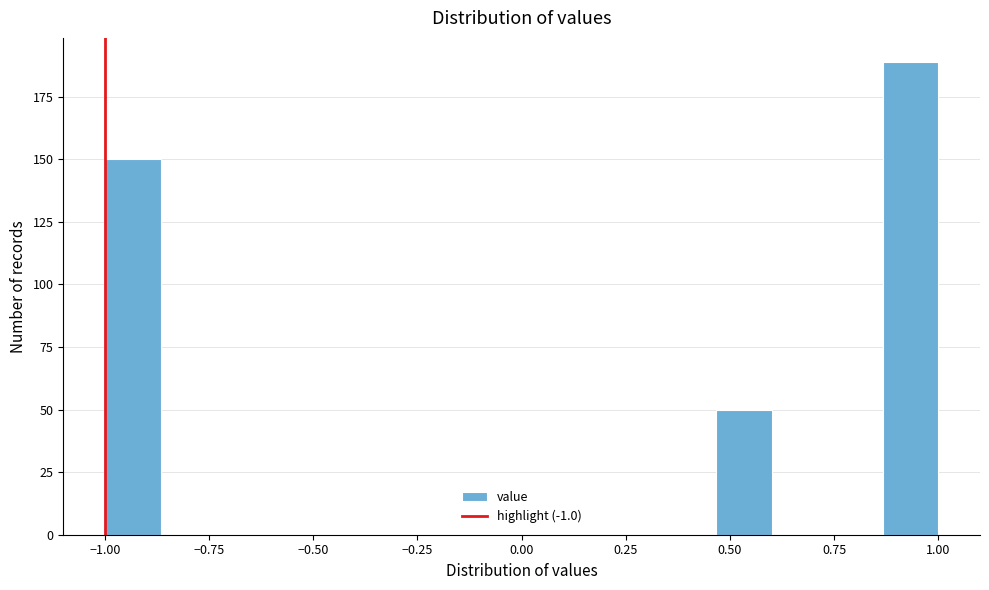

Around what value on the x-axis is the tallest bar? Give the approximate position of its centre, as read against the axis.

0.95